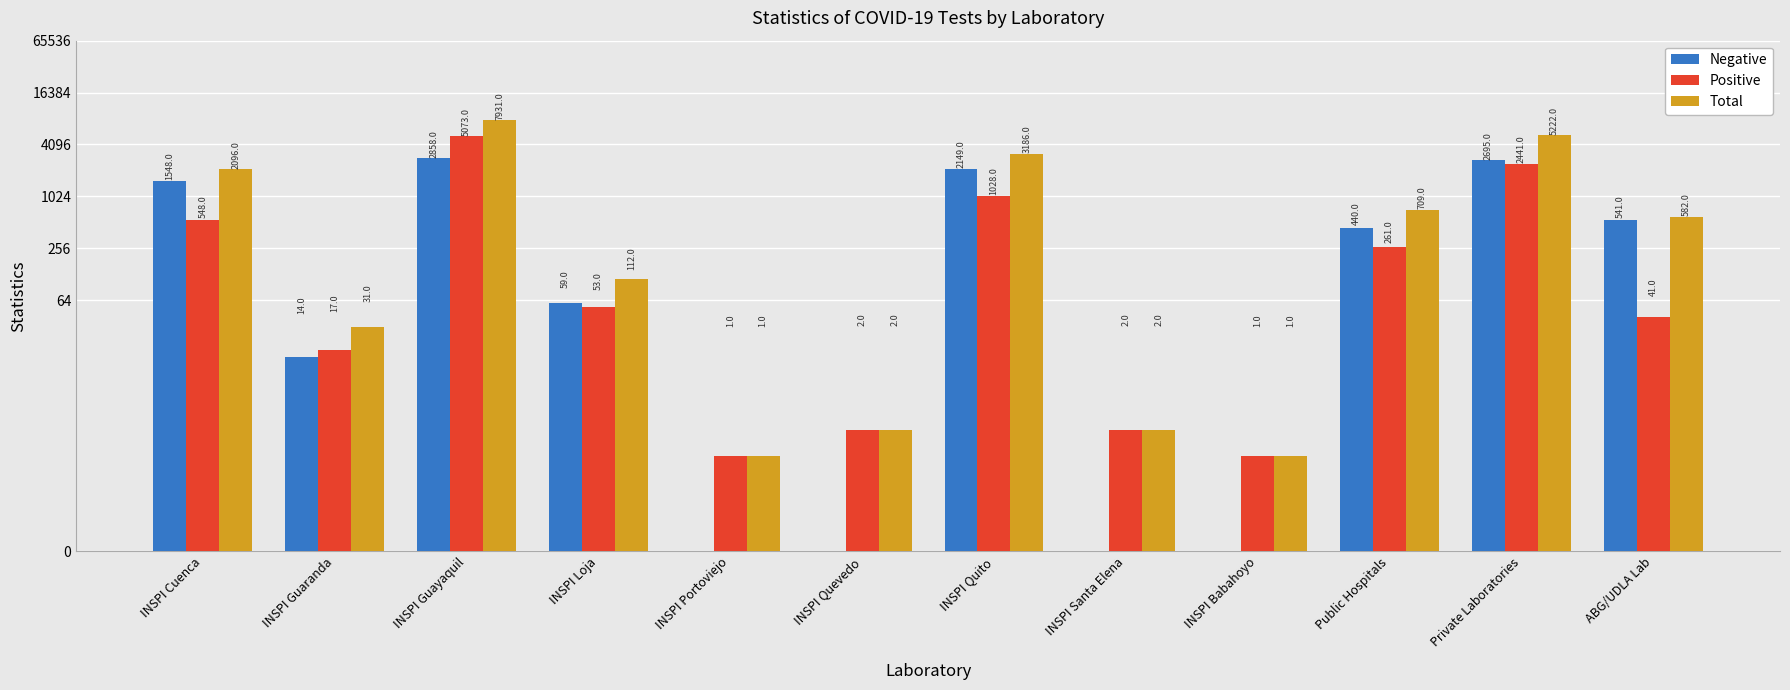

What are all the series names shown in the legend?

Negative, Positive, Total